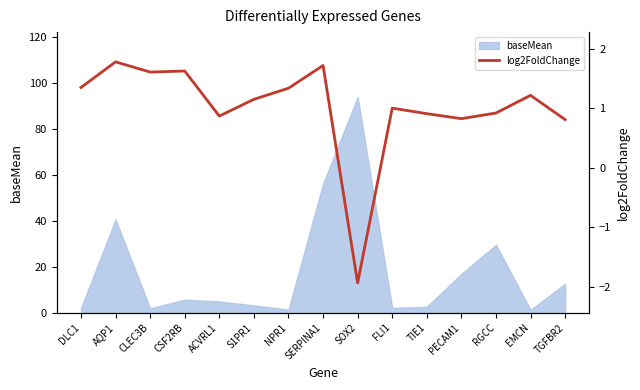

What is the maximum value for baseMean?

94.0